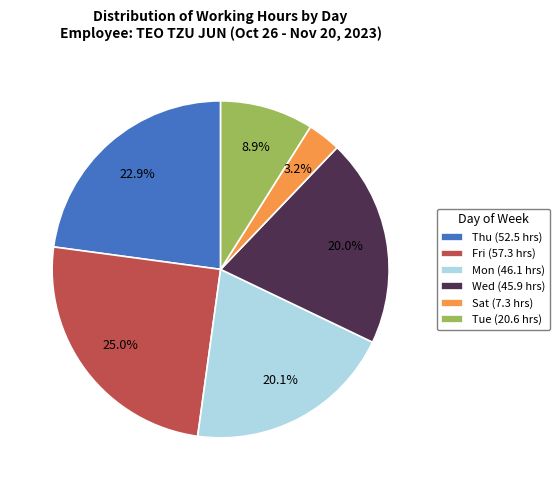

How many slices are in this pie chart?

6